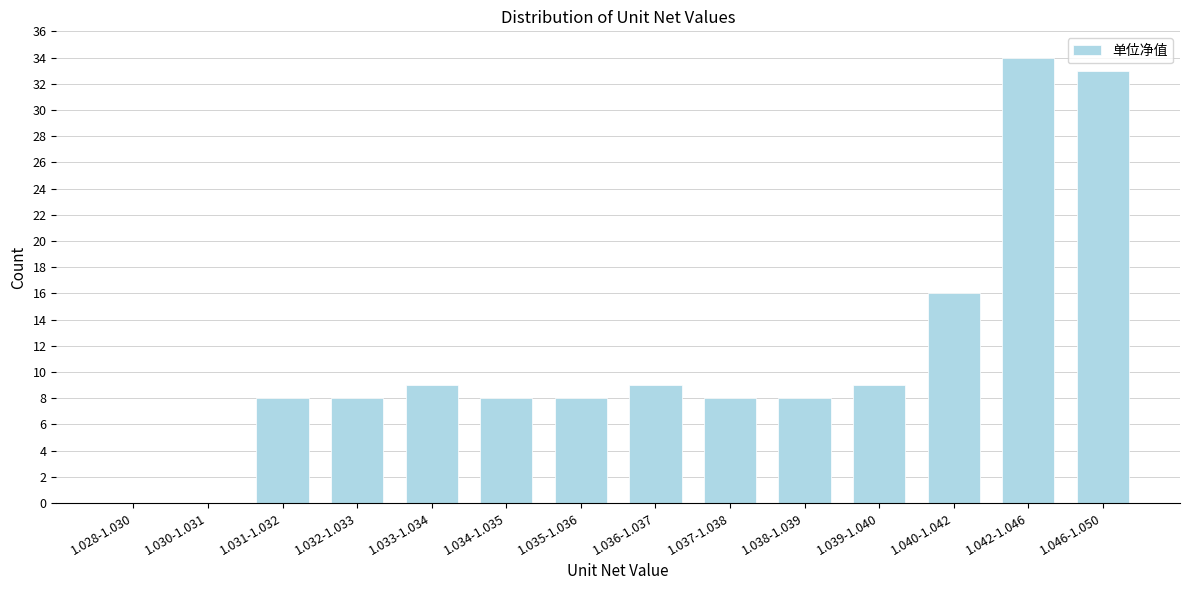

Reading right to left, extract all data points from this chart.

1.046-1.050=33	1.042-1.046=34	1.040-1.042=16	1.039-1.040=9	1.038-1.039=8	1.037-1.038=8	1.036-1.037=9	1.035-1.036=8	1.034-1.035=8	1.033-1.034=9	1.032-1.033=8	1.031-1.032=8	1.030-1.031=0	1.028-1.030=0